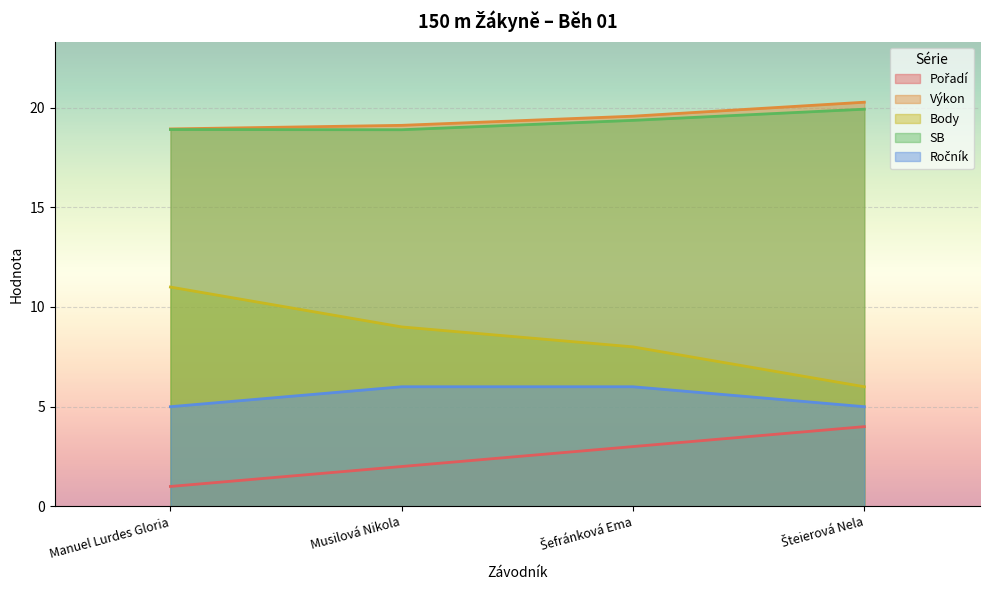

At which label does Pořadí first exceed 3?

Šteierová Nela